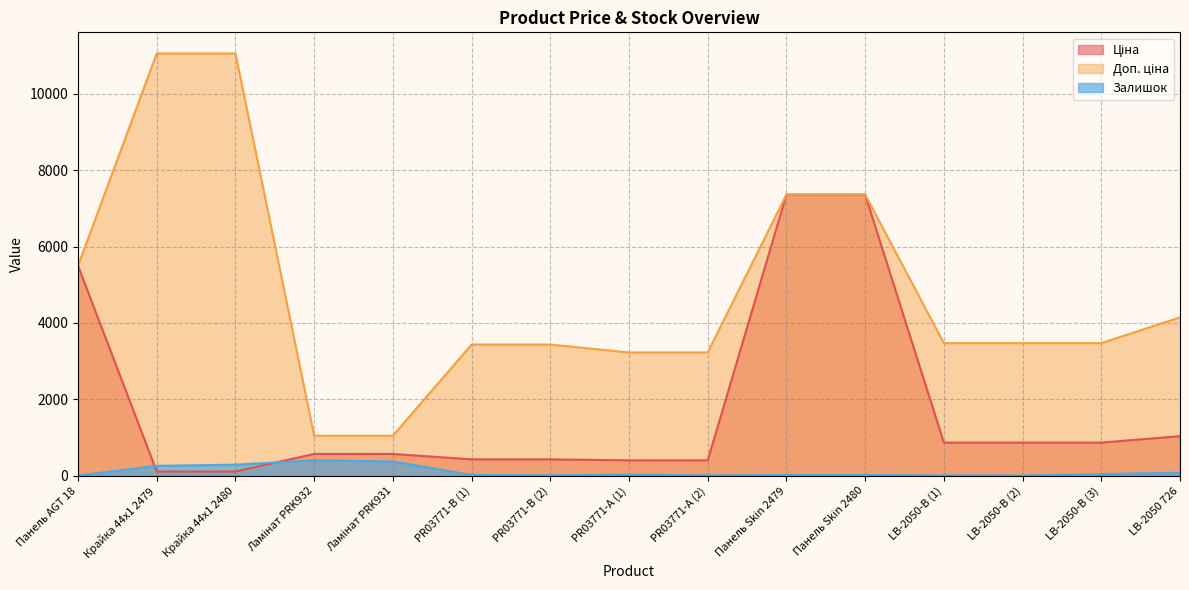

How many series are shown in this chart?

3